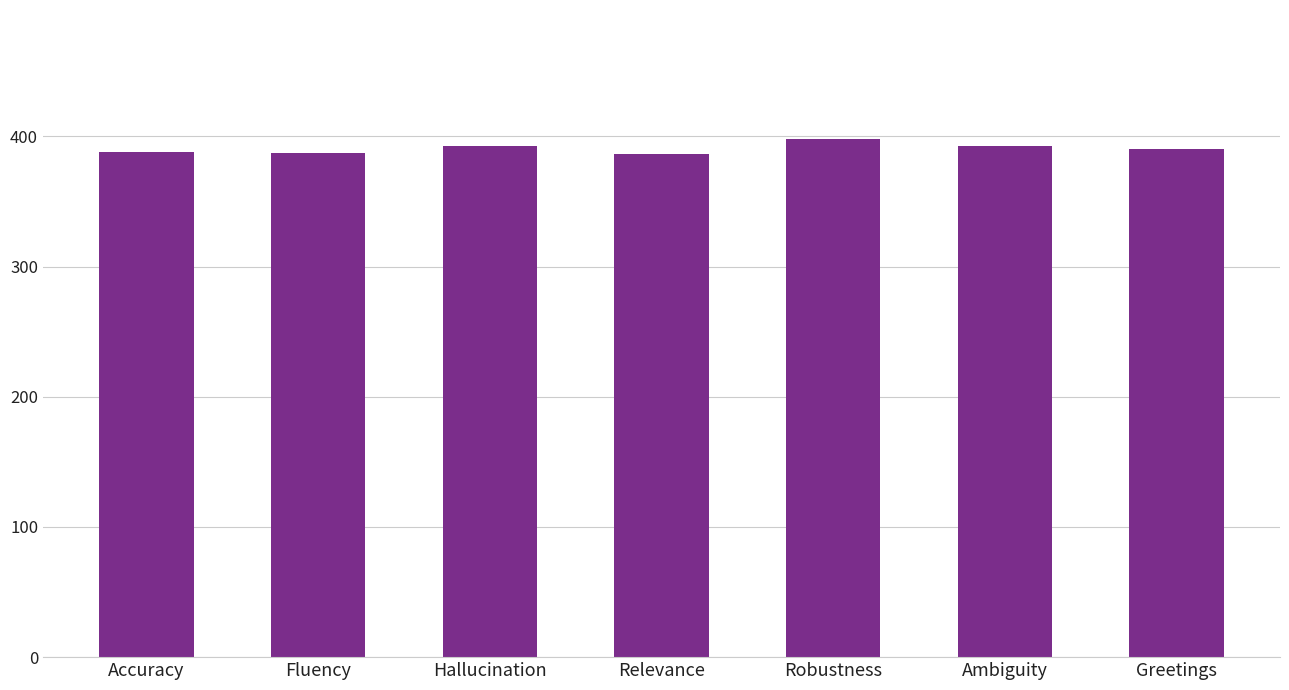

What is the minimum value shown in the chart?

386.8